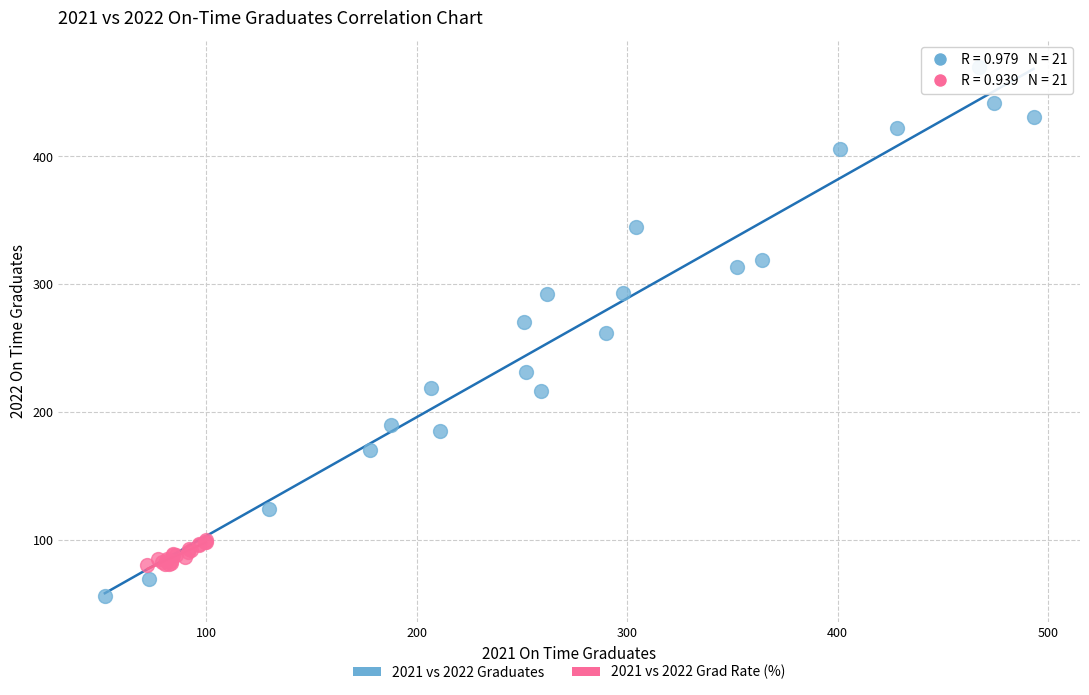

Which series has the widest spread of Y values?

2021 vs 2022 Graduates